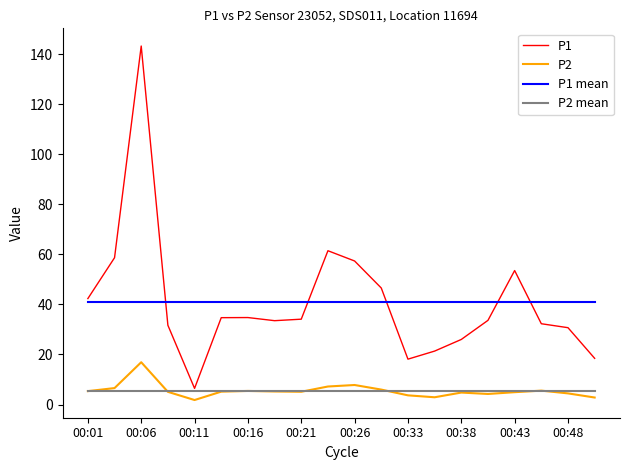

Reading right to left, list all the values displayed in this chart.

P1: 18.4	30.7	32.3	53.5	33.6	26.0	21.4	18.1	46.5	57.4	61.5	34.1	33.5	34.8	34.7	6.5	31.7	143.2	58.6	42.3
P2: 2.8	4.5	5.5	4.9	4.2	4.8	2.9	3.7	6.0	7.8	7.2	5.1	5.2	5.4	5.2	1.8	5.1	16.9	6.6	5.3